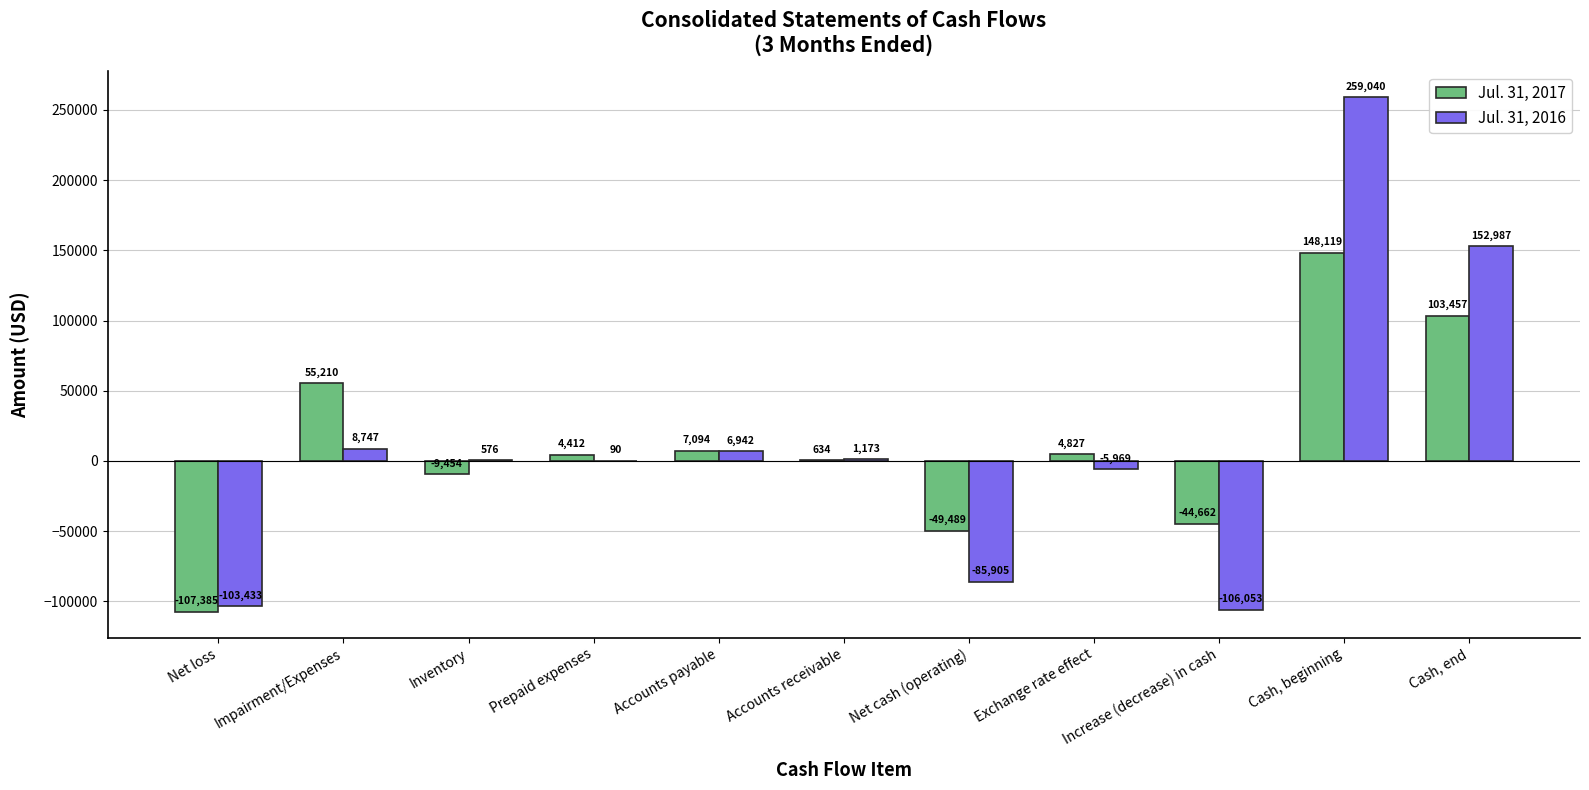

How many positive values does the Jul. 31, 2016 series have?

7